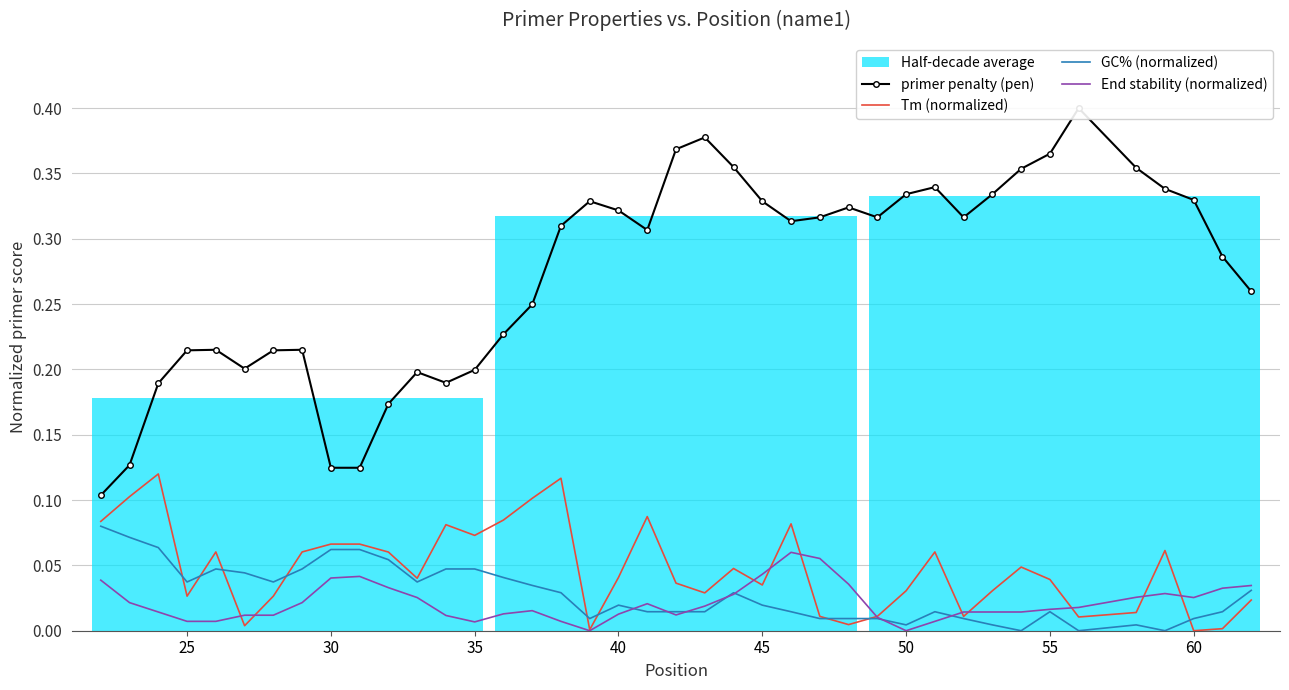

How many primer penalty (pen) values are between 0 and 1?

40